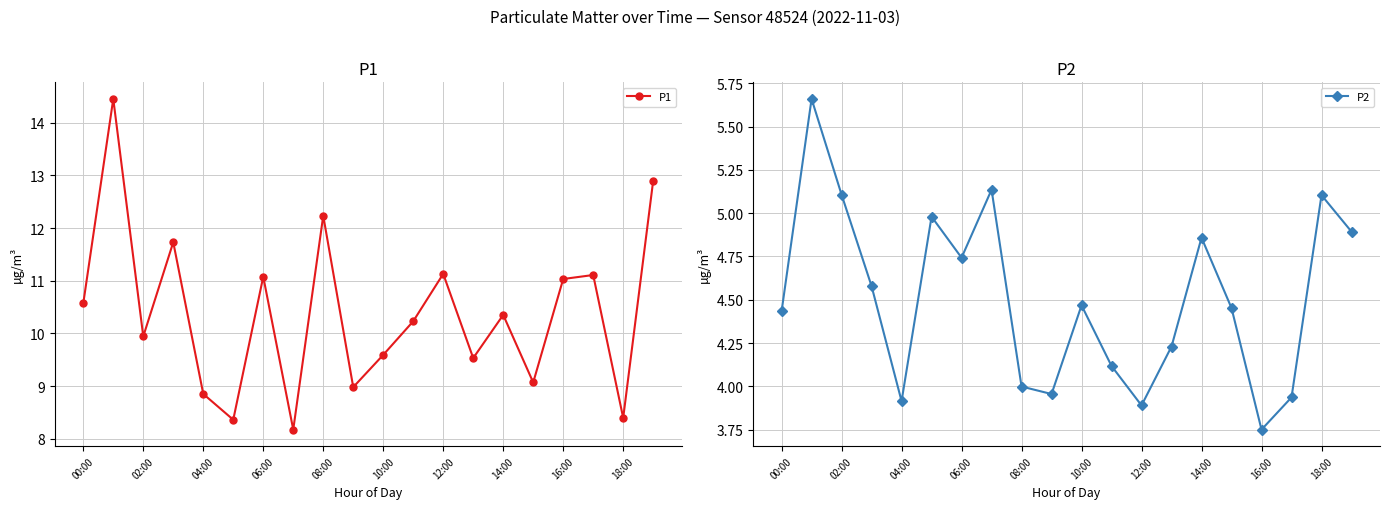

What is the average value of the P2 series?

4.5